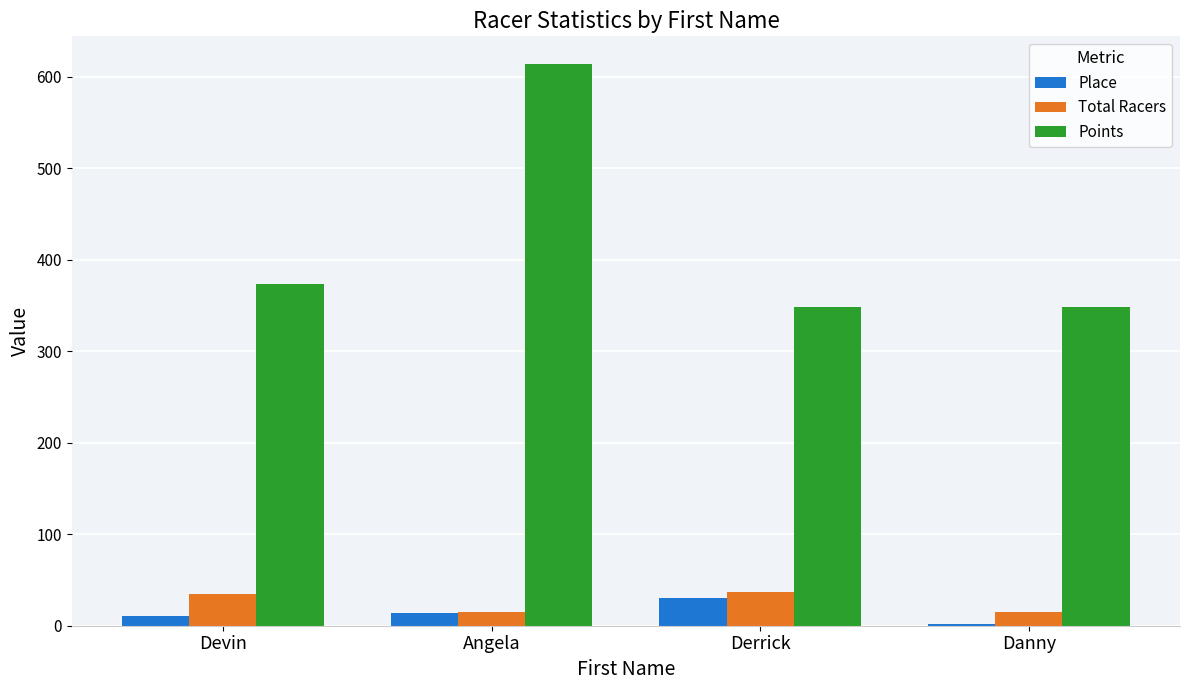

What position from the right is Danny?

1